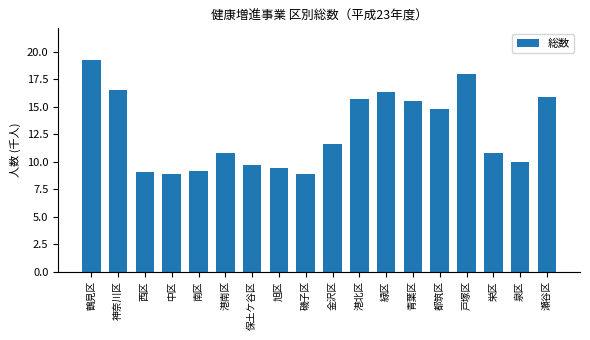

Reading right to left, transcribe all the data shown in this chart.

瀬谷区=15.9	泉区=10.0	栄区=10.8	戸塚区=18.0	都筑区=14.8	青葉区=15.5	緑区=16.4	港北区=15.7	金沢区=11.6	磯子区=8.9	旭区=9.4	保土ケ谷区=9.7	港南区=10.8	南区=9.1	中区=8.9	西区=9.1	神奈川区=16.5	鶴見区=19.3